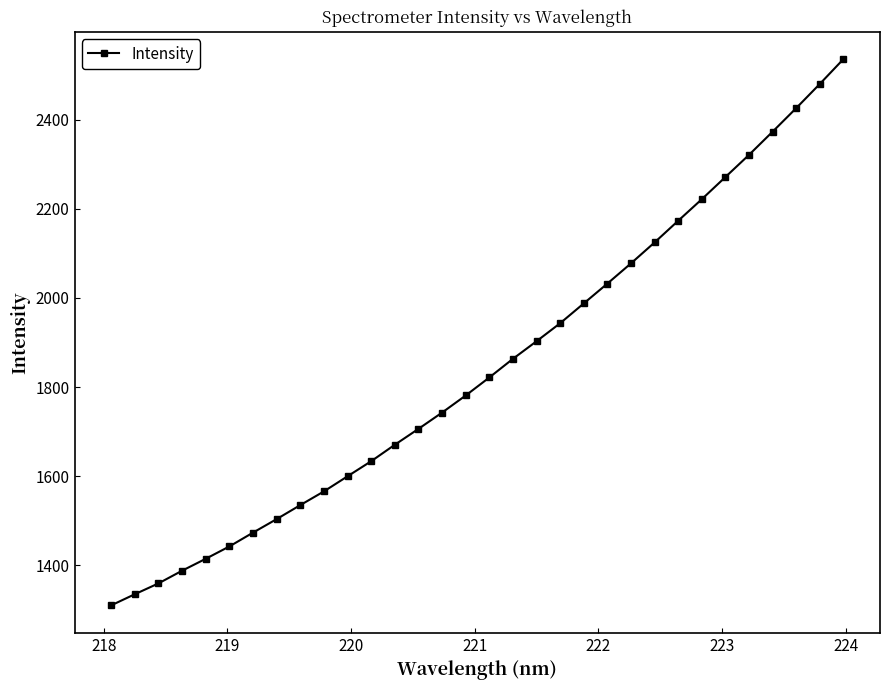

What is the value of the 12th point from the left?

1633.7